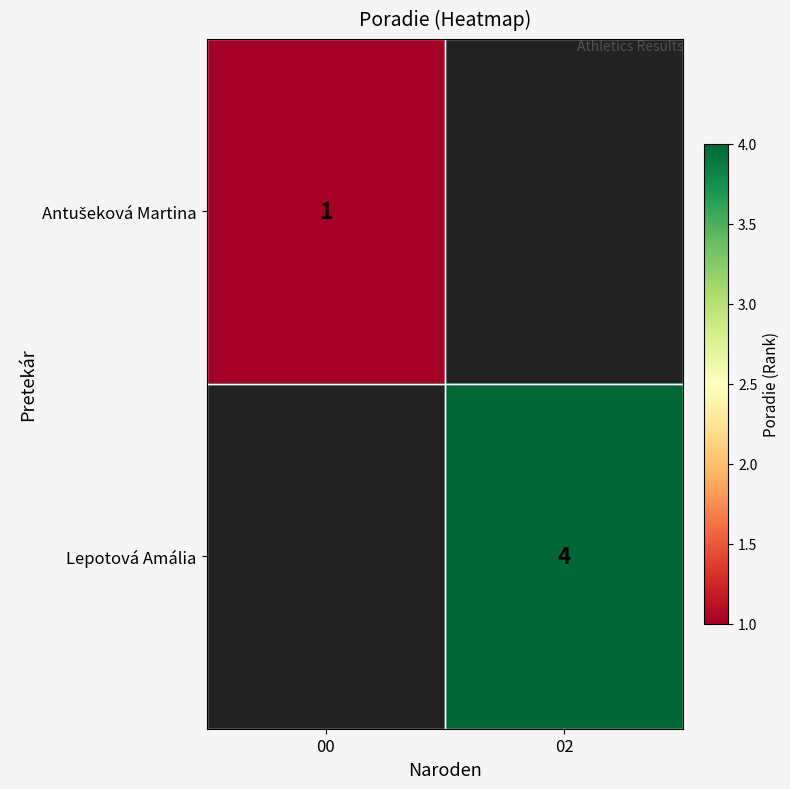

The Lepotová Amália series shows 7 at 02. True or false?

False